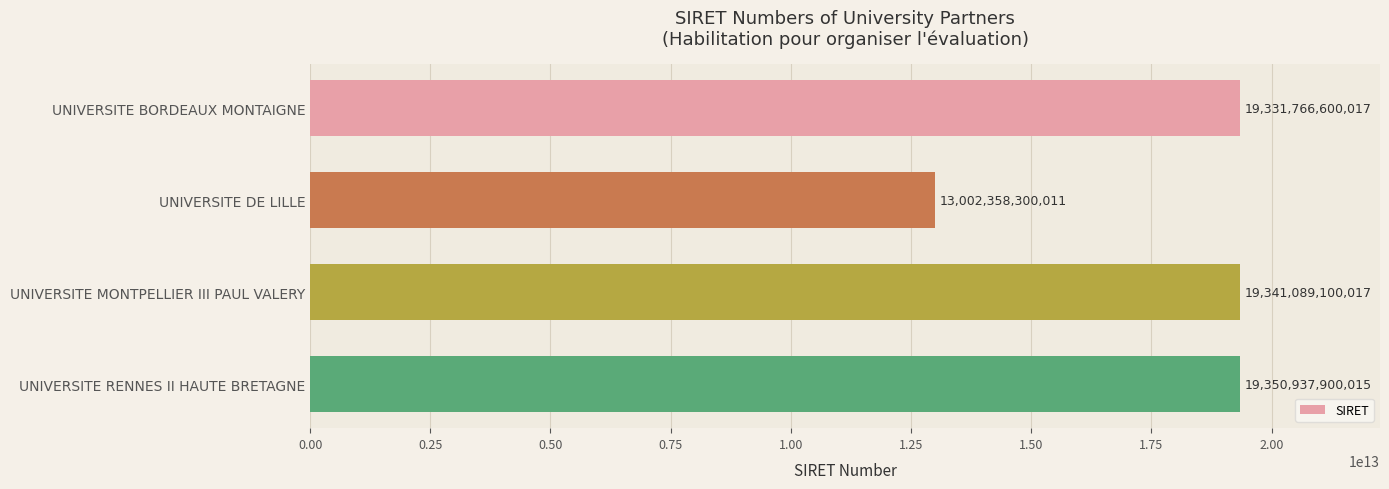

Read the value at UNIVERSITE BORDEAUX MONTAIGNE.

19331766600017